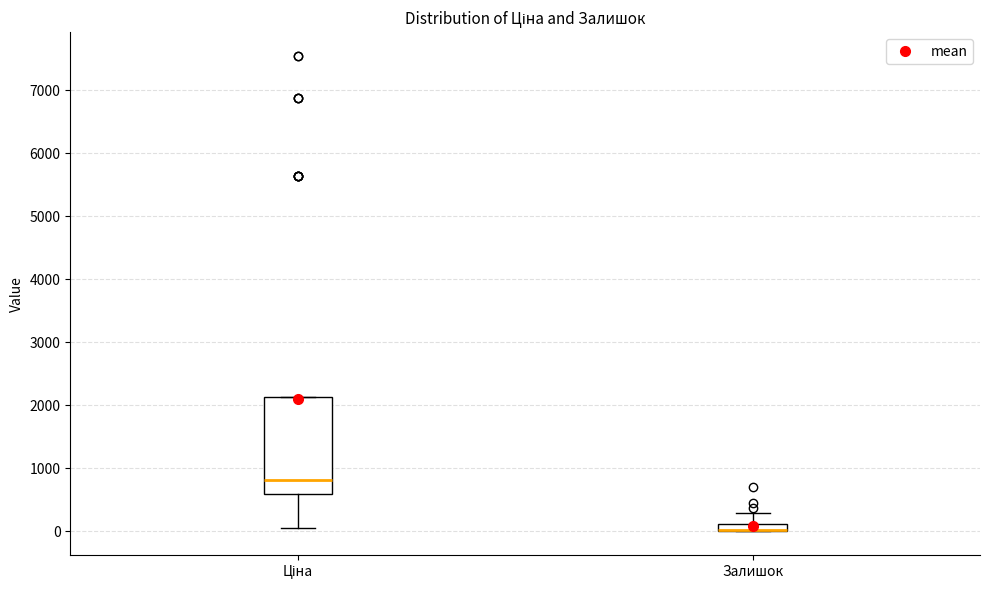

Where does the upper whisker of the box for Залишок end on the y-axis? The values are not printed on the chart, so give them approximately, as read against the axis.

300